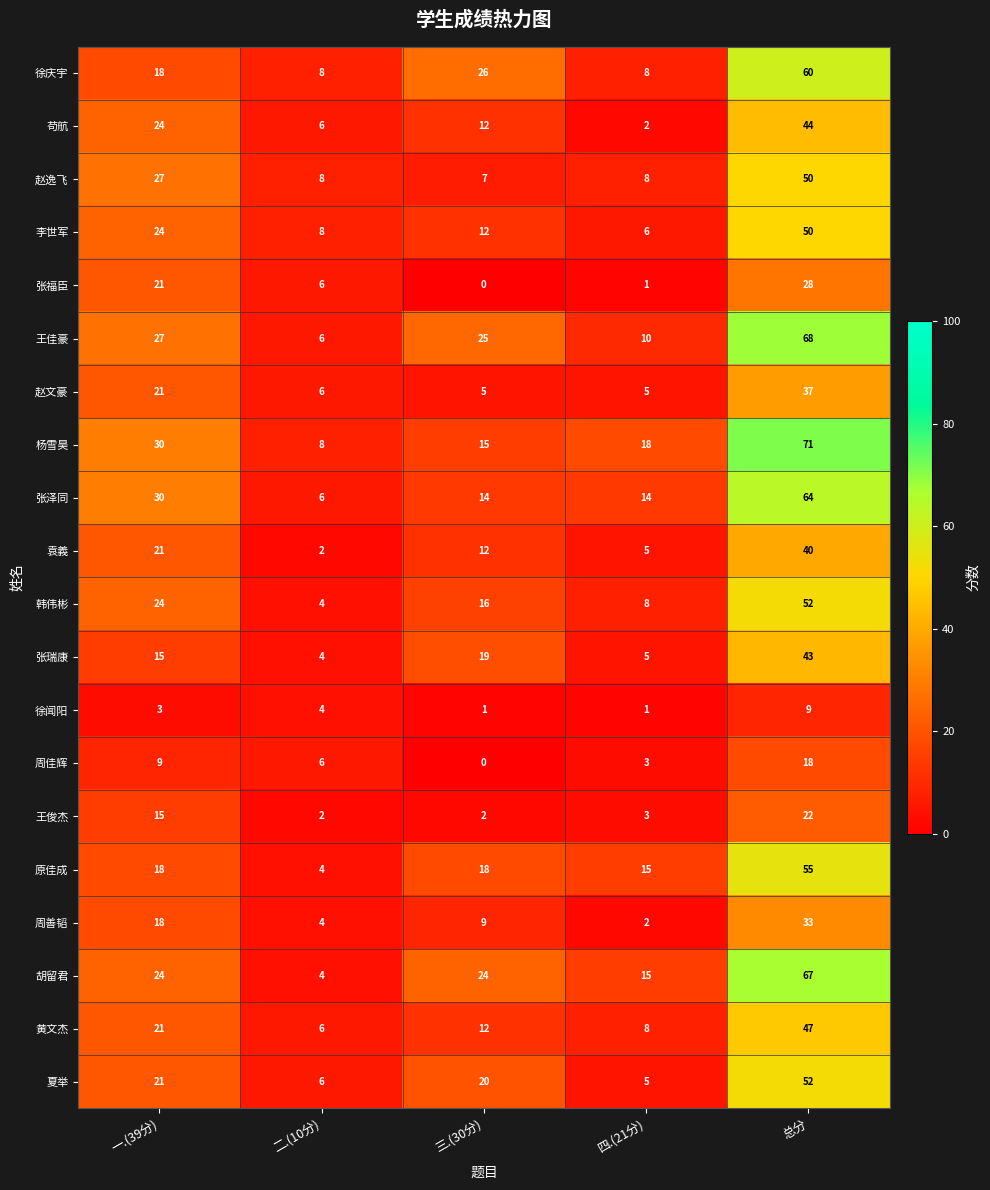

What is the highest value of the 张瑞康 series?

43